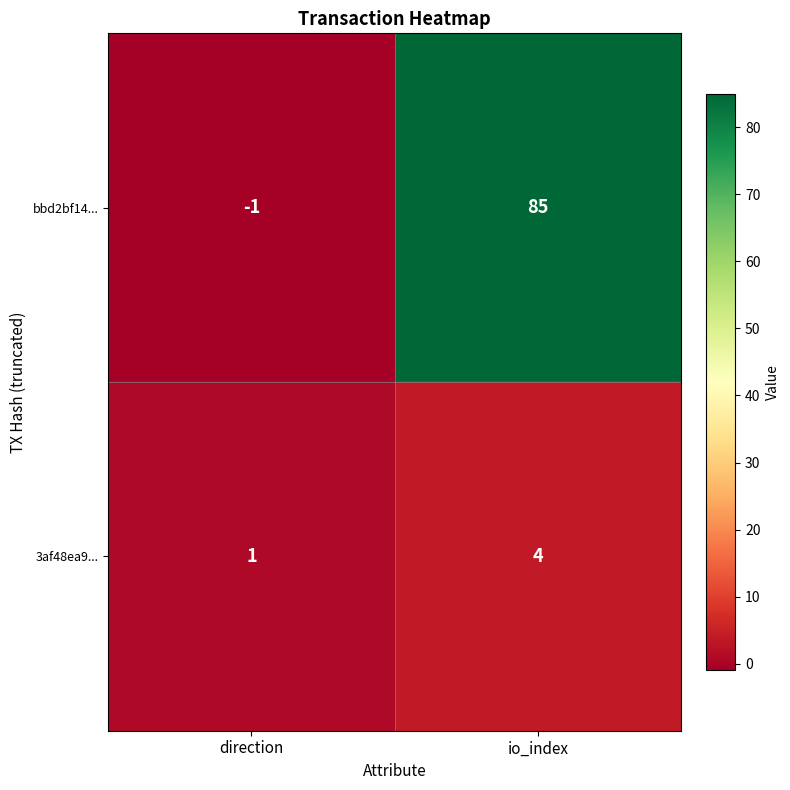

Which series has the widest spread of values?

bbd2bf14...